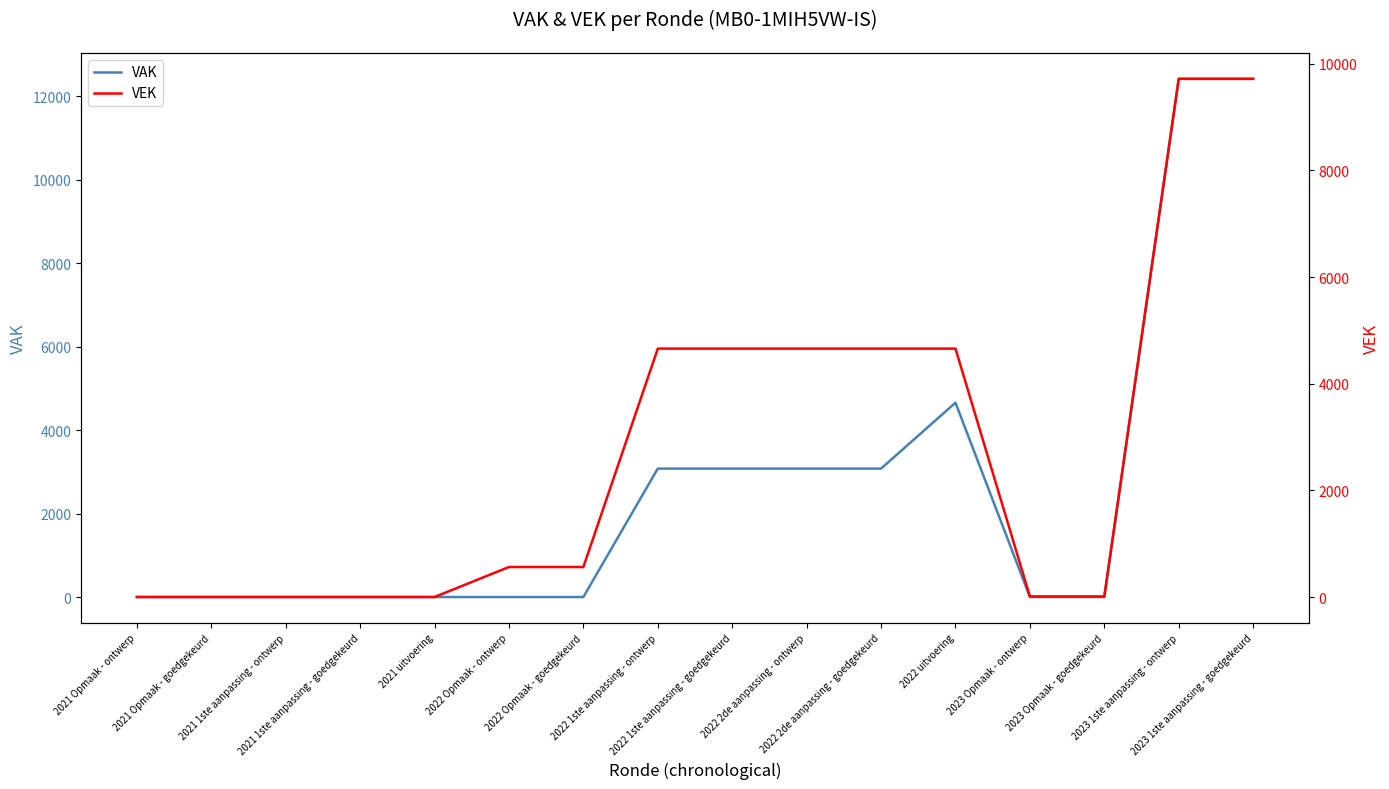

Reading left to right, list all the values displayed in this chart.

VAK: 2021 Opmaak - ontwerp=0	2021 Opmaak - goedgekeurd=0	2021 1ste aanpassing - ontwerp=0	2021 1ste aanpassing - goedgekeurd=0	2021 uitvoering=0	2022 Opmaak - ontwerp=0	2022 Opmaak - goedgekeurd=0	2022 1ste aanpassing - ontwerp=3079	2022 1ste aanpassing - goedgekeurd=3079	2022 2de aanpassing - ontwerp=3079	2022 2de aanpassing - goedgekeurd=3079	2022 uitvoering=4658	2023 Opmaak - ontwerp=0	2023 Opmaak - goedgekeurd=0	2023 1ste aanpassing - ontwerp=12421	2023 1ste aanpassing - goedgekeurd=12421
VEK: 2021 Opmaak - ontwerp=0	2021 Opmaak - goedgekeurd=0	2021 1ste aanpassing - ontwerp=0	2021 1ste aanpassing - goedgekeurd=0	2021 uitvoering=0	2022 Opmaak - ontwerp=563	2022 Opmaak - goedgekeurd=563	2022 1ste aanpassing - ontwerp=4658	2022 1ste aanpassing - goedgekeurd=4658	2022 2de aanpassing - ontwerp=4658	2022 2de aanpassing - goedgekeurd=4658	2022 uitvoering=4658	2023 Opmaak - ontwerp=11	2023 Opmaak - goedgekeurd=11	2023 1ste aanpassing - ontwerp=9716	2023 1ste aanpassing - goedgekeurd=9716